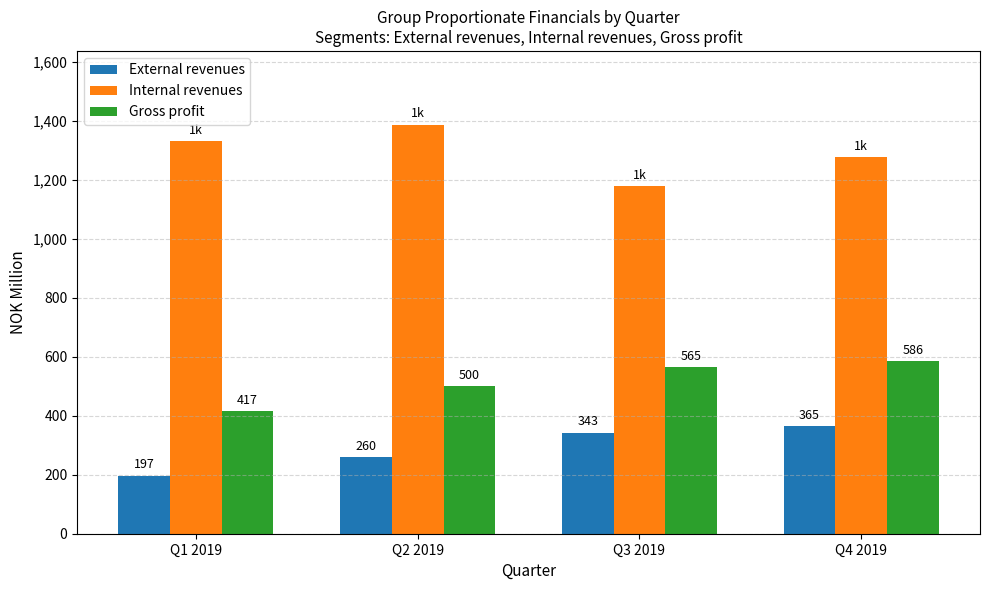

Where is Gross profit nearest to the value 501?

Q2 2019